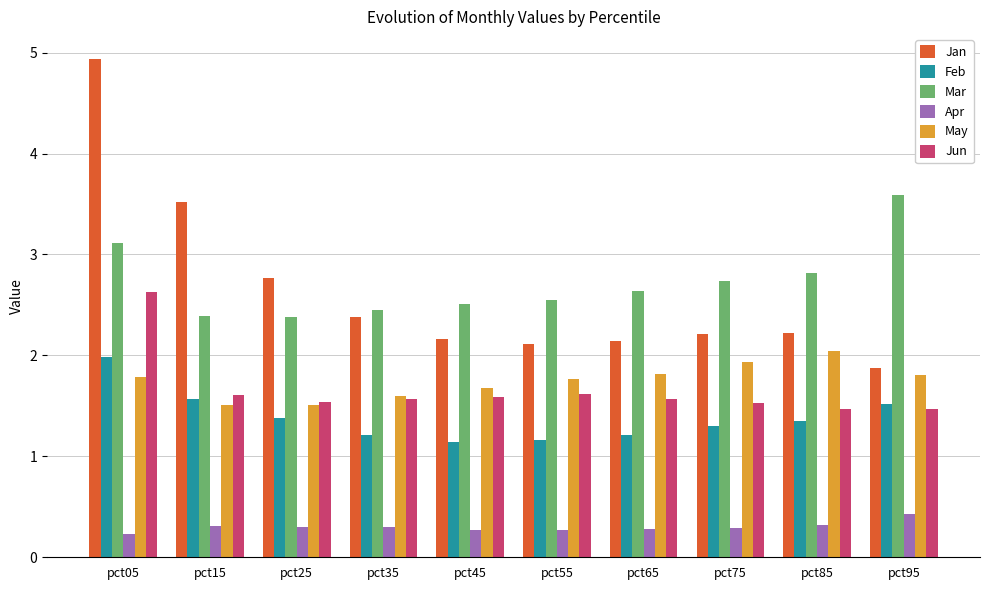

How many bars are there in total?

60